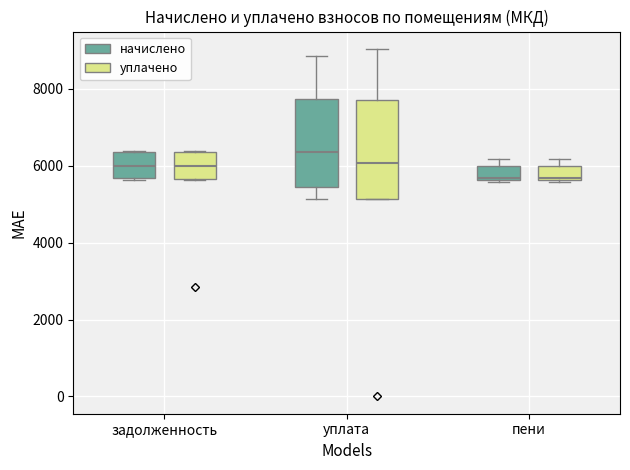

Comparing the boxes themselves (not the whiskers), which one is the tallest?

уплата (уплачено)